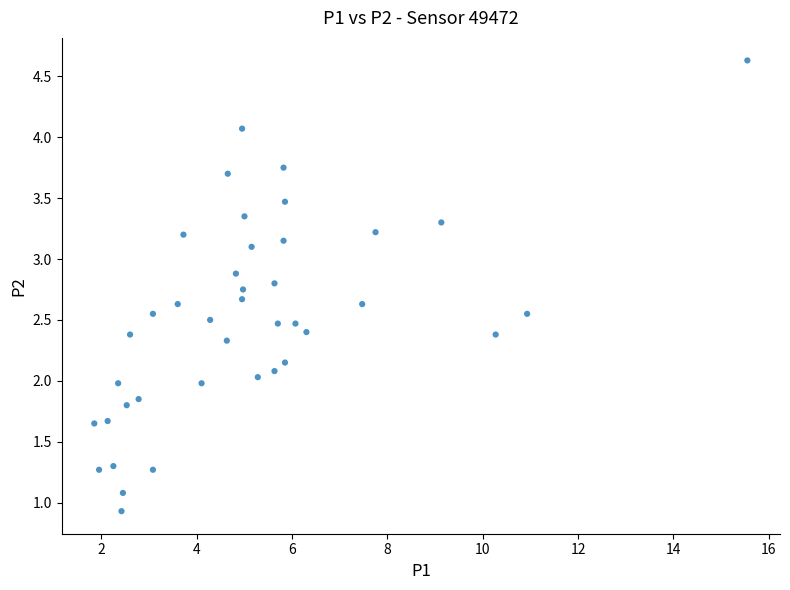

What is the range of Y values (max minus min)?

3.7